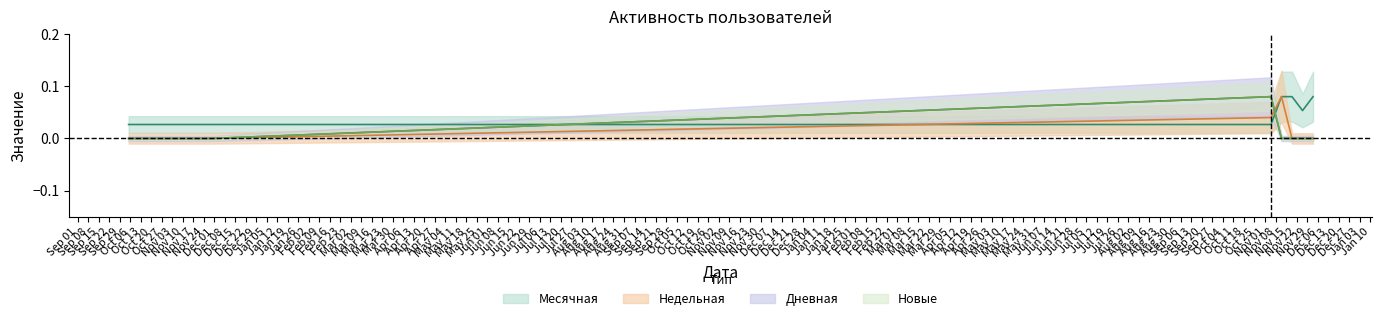

Which series has the widest spread of values?

Недельная